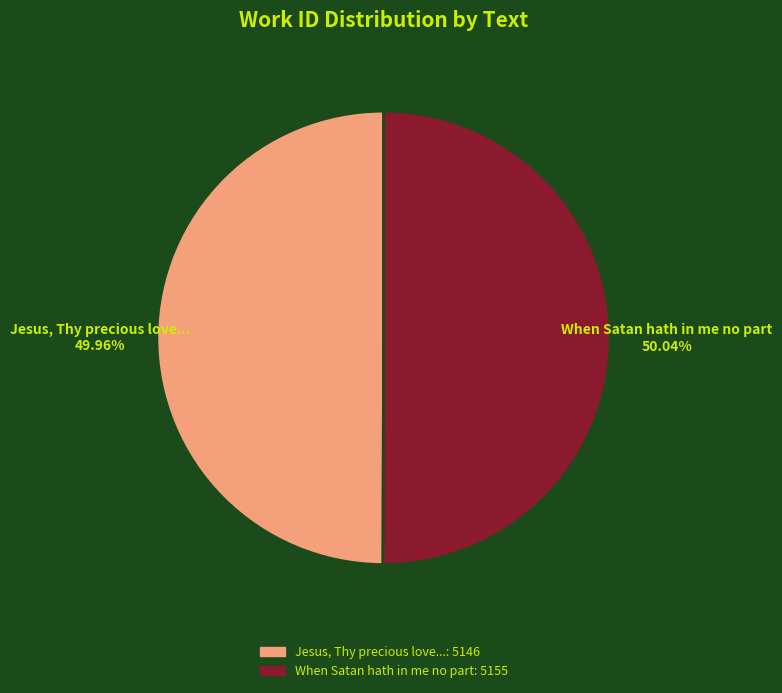

Is the sum of Jesus, Thy precious love... and When Satan hath in me no part greater than half?

Yes